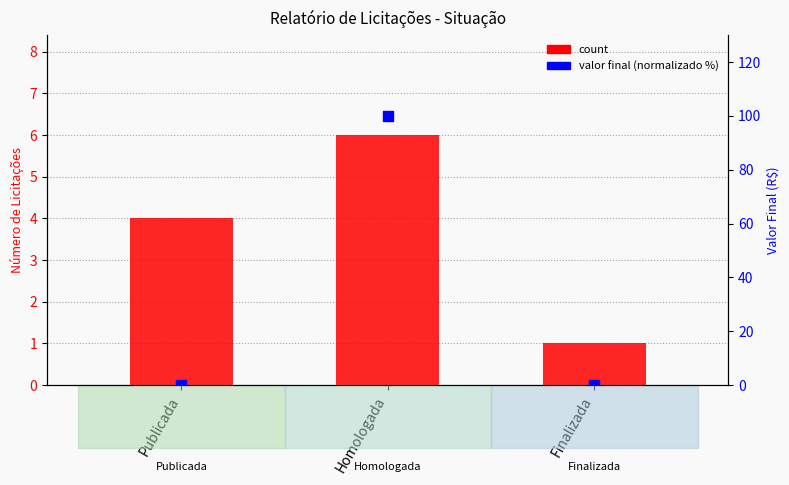

Which series contains the lowest Y value?

valor final (normalizado %)